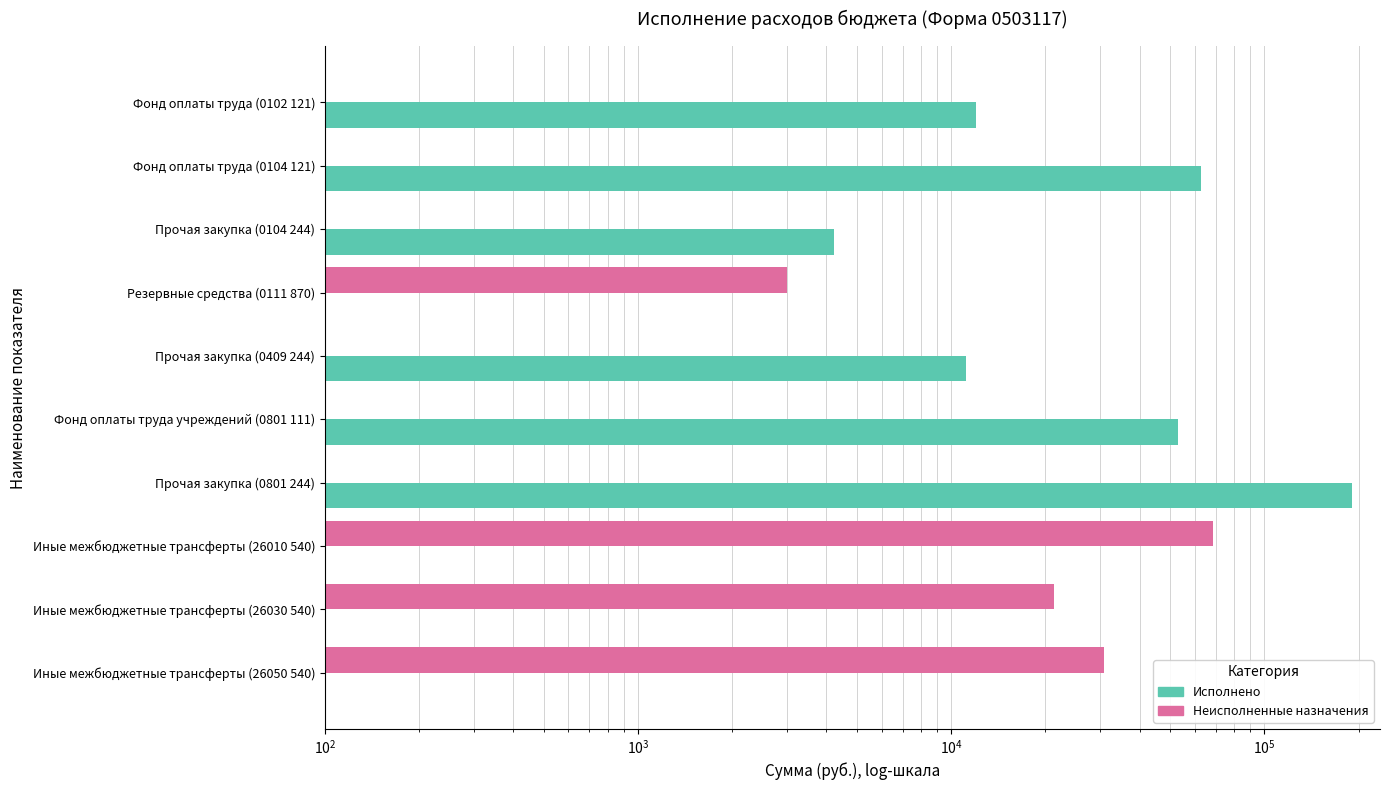

What is the difference between the highest and lowest values at Иные межбюджетные трансферты (26010 540)?

68763.7